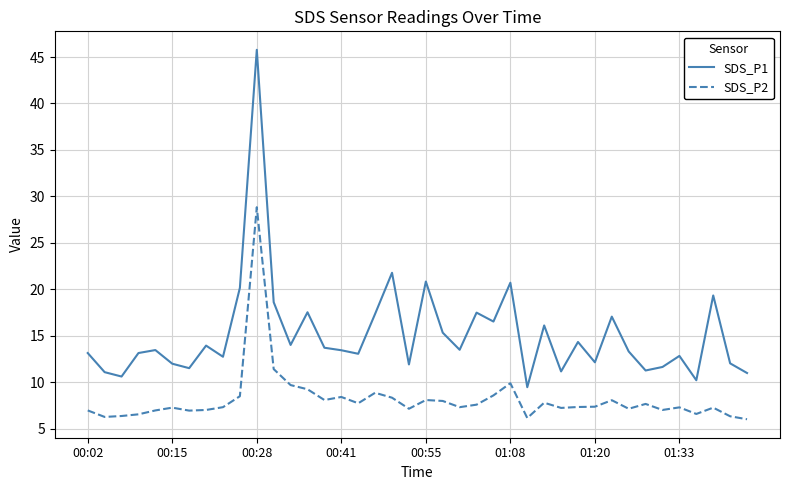

True or false: SDS_P2 and SDS_P1 intersect in this chart.

False